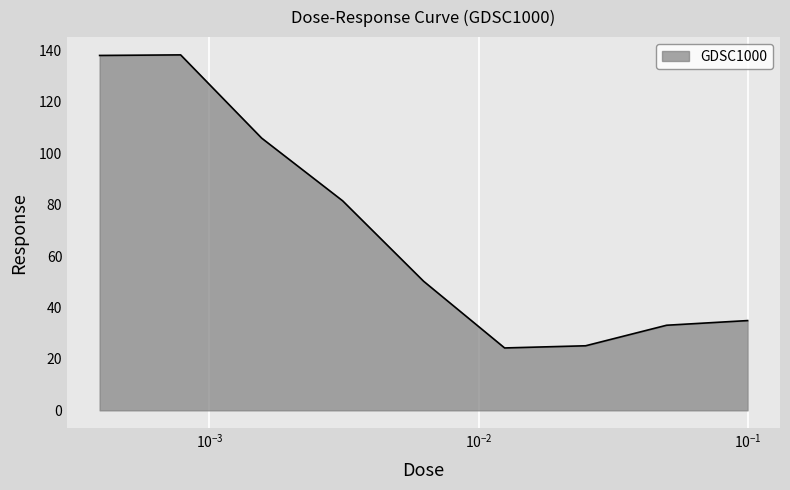

What is the minimum value shown in the chart?

24.3